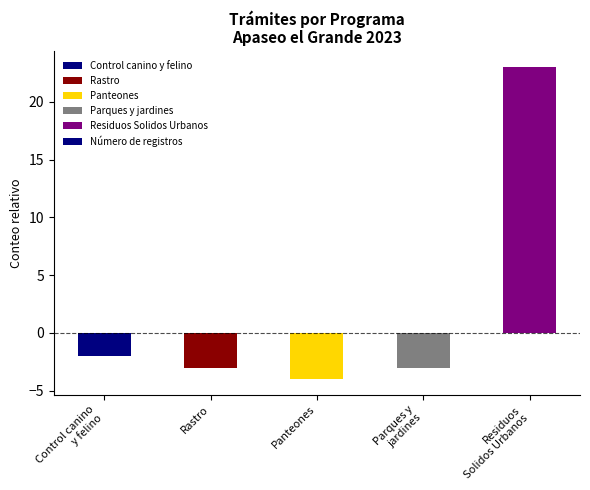

Which has a higher value, Panteones or Rastro?

Rastro